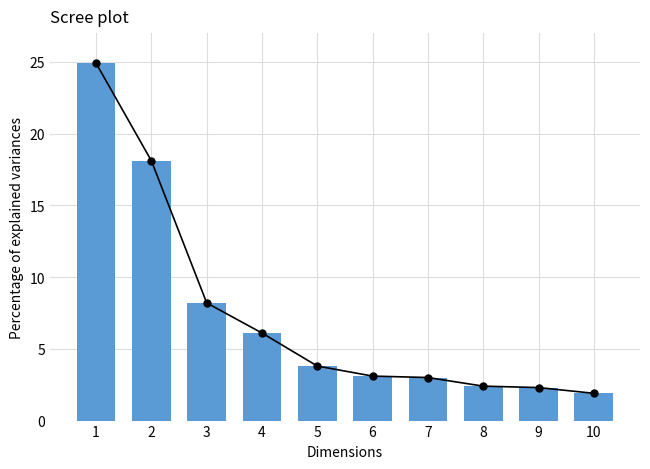

What is the value of the 9th bar from the left?

2.3